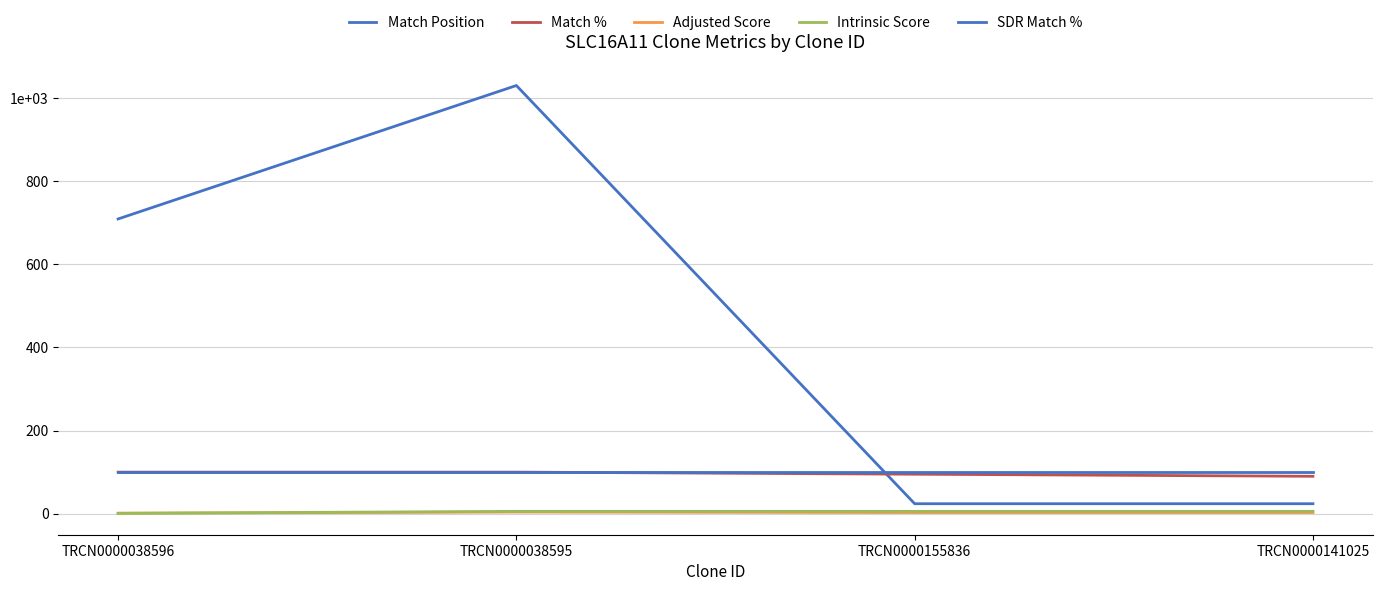

True or false: Match Position has more than 1 points higher than both neighbors.

False